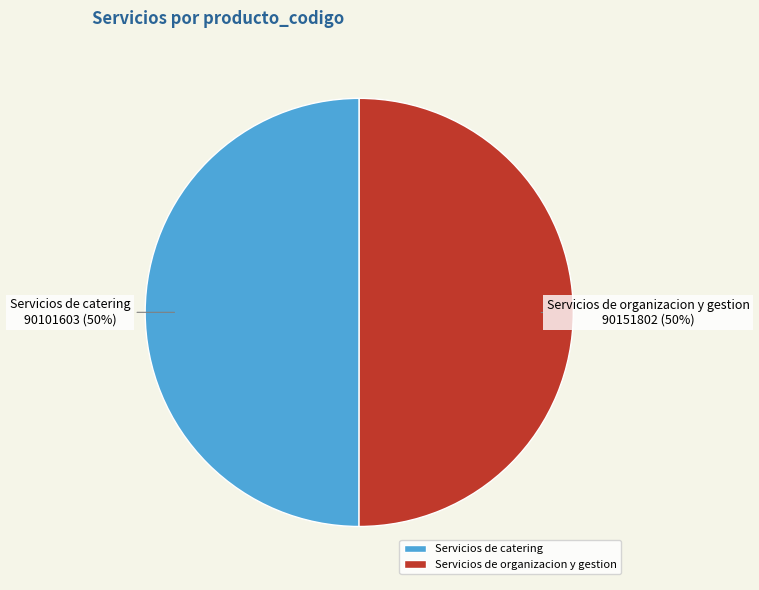

To the nearest percent, what percentage of the pie is Servicios de catering?

50%